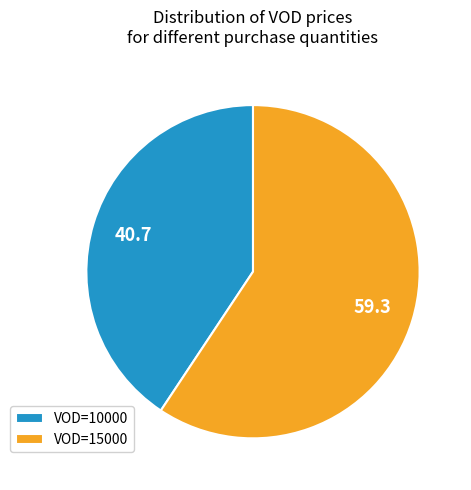

Do VOD=15000 and VOD=10000 together represent more than half of the pie?

Yes